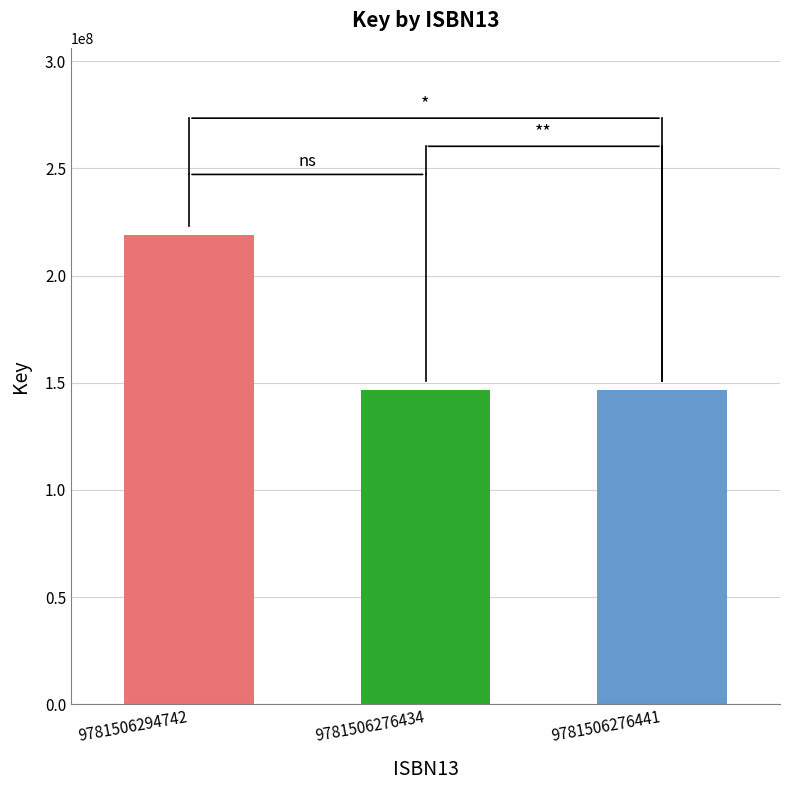

How many categories are shown in the chart?

3